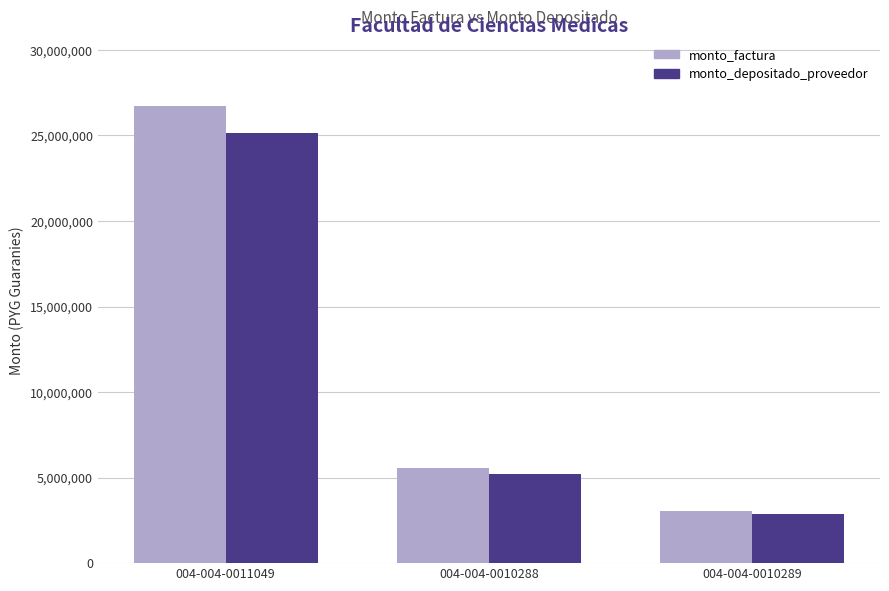

The monto_depositado_proveedor series shows 25171963 at 004-004-0011049. True or false?

True